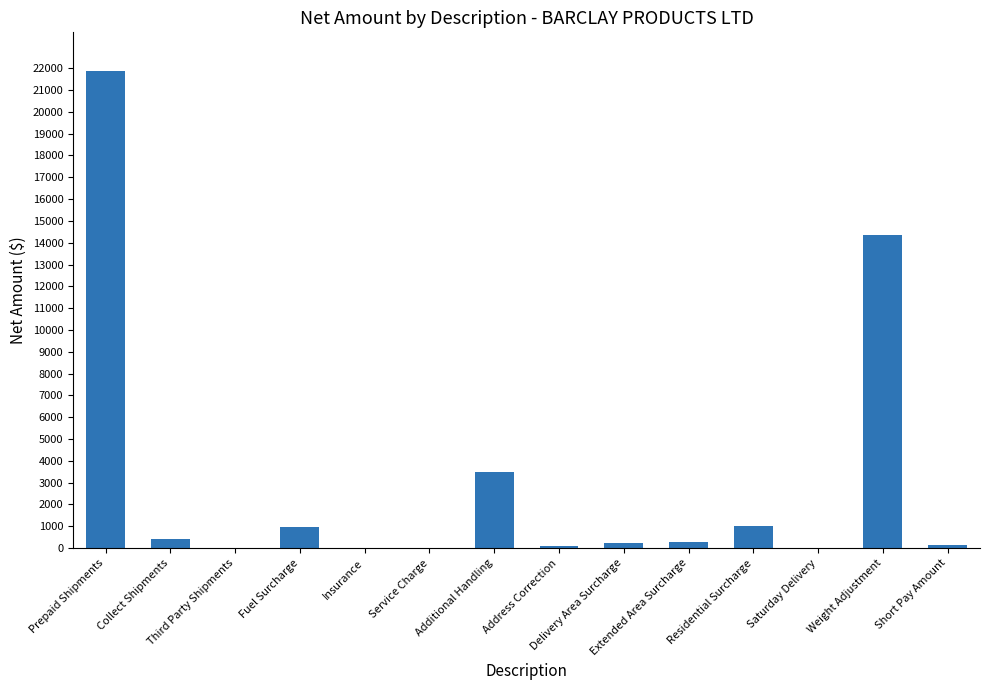

Rank the categories by value from highest to lowest.

Prepaid Shipments, Weight Adjustment, Additional Handling, Residential Surcharge, Fuel Surcharge, Collect Shipments, Extended Area Surcharge, Delivery Area Surcharge, Short Pay Amount, Address Correction, Third Party Shipments, Saturday Delivery, Service Charge, Insurance